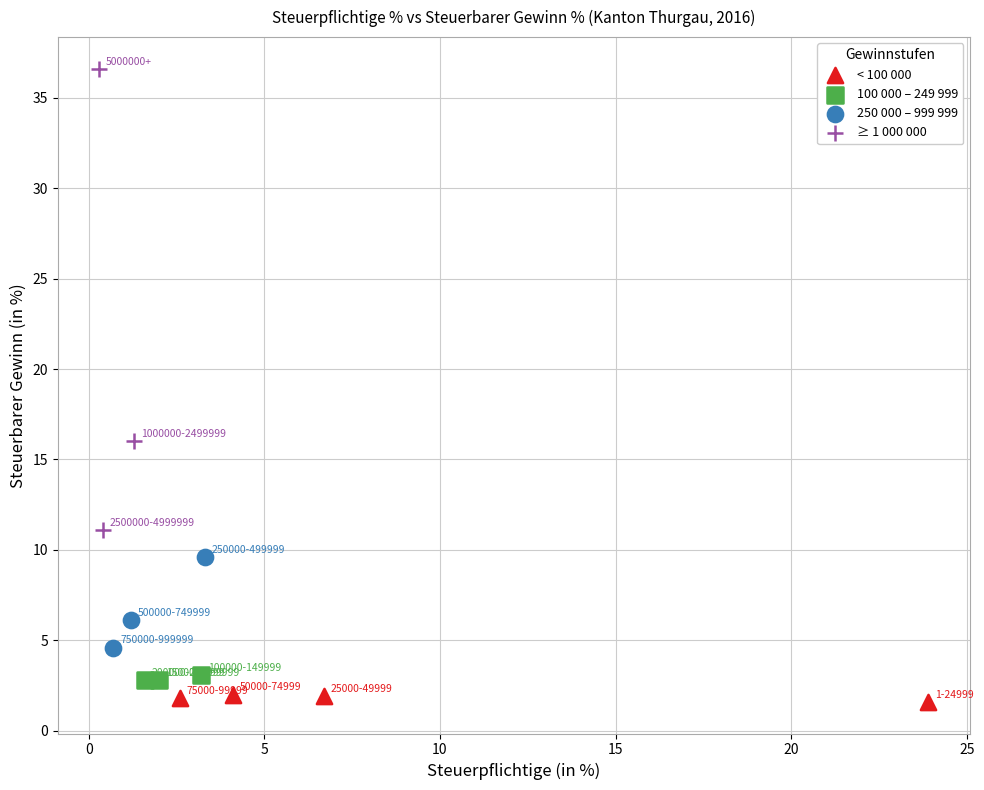

Which series reaches the maximum Y coordinate?

≥ 1 000 000